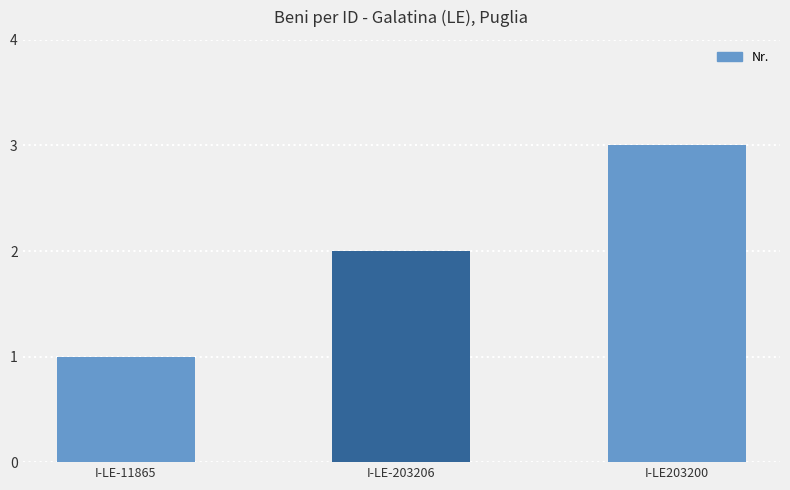

How many bars are there in total?

3